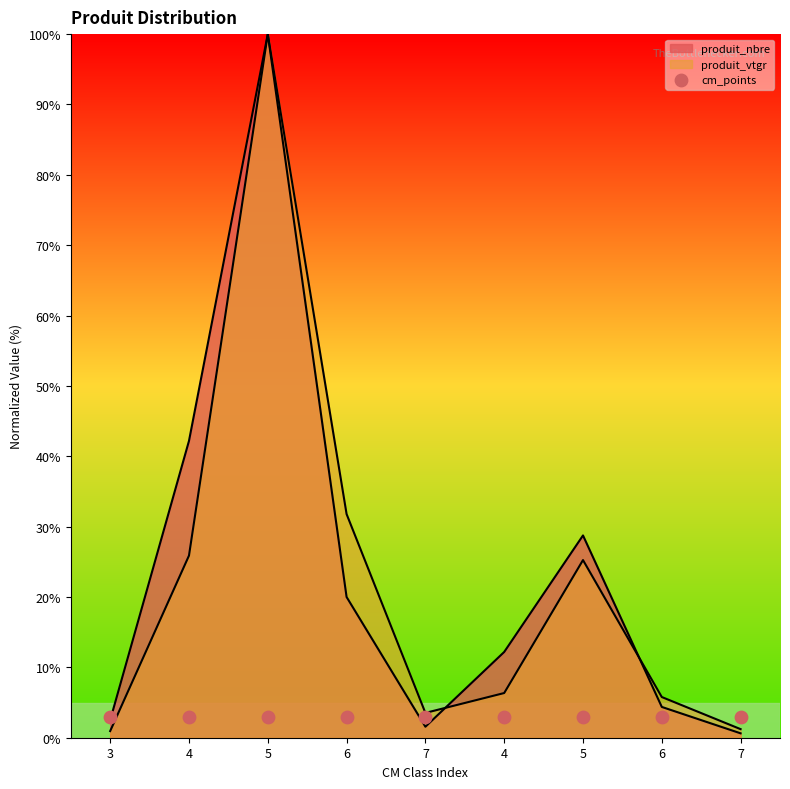

At which category is the sum across all series the highest?

5